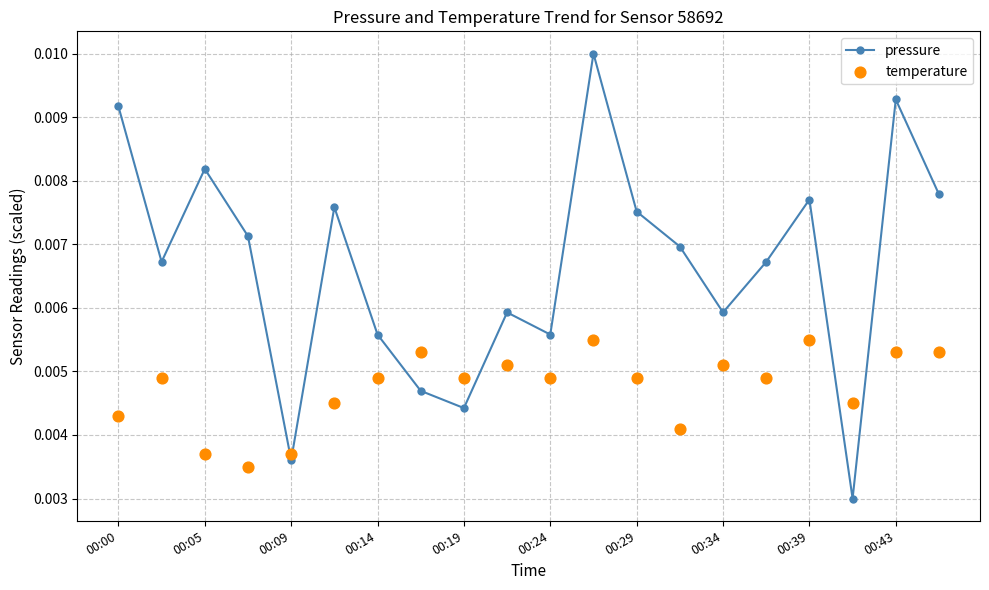

How many pressure values are between 0 and 1?

20